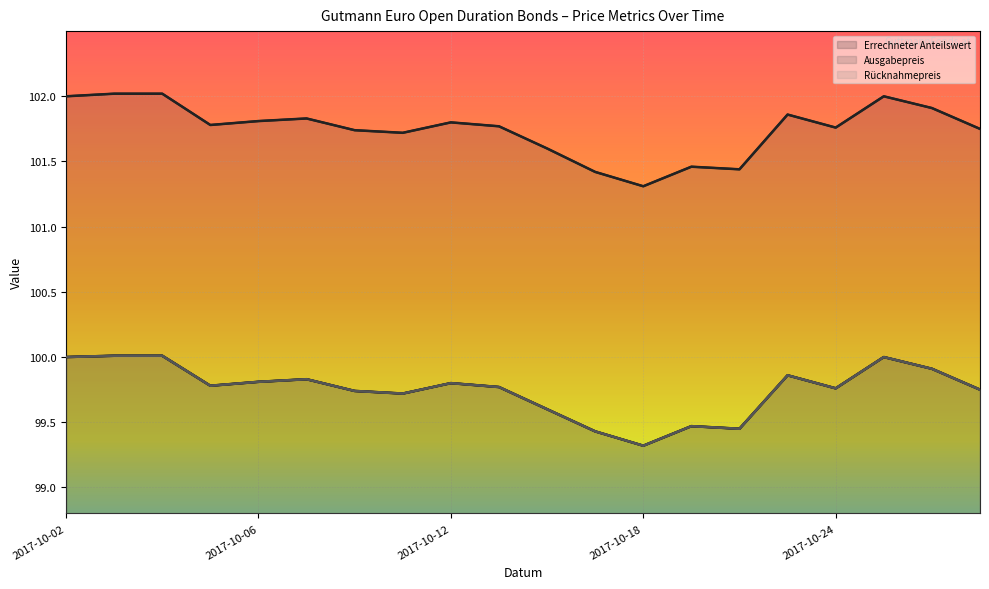

True or false: Errechneter Anteilswert has a value of 138.3 at 6.

False